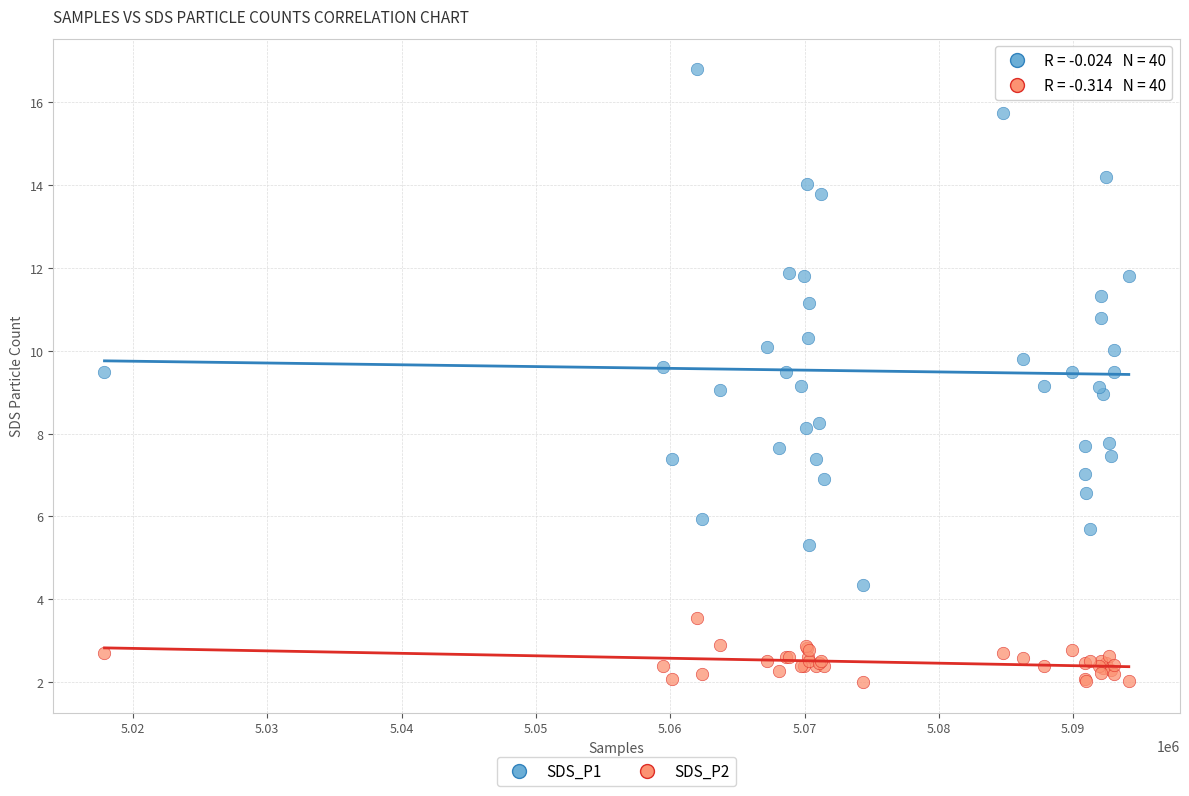

Which series reaches the maximum Y coordinate?

SDS_P1